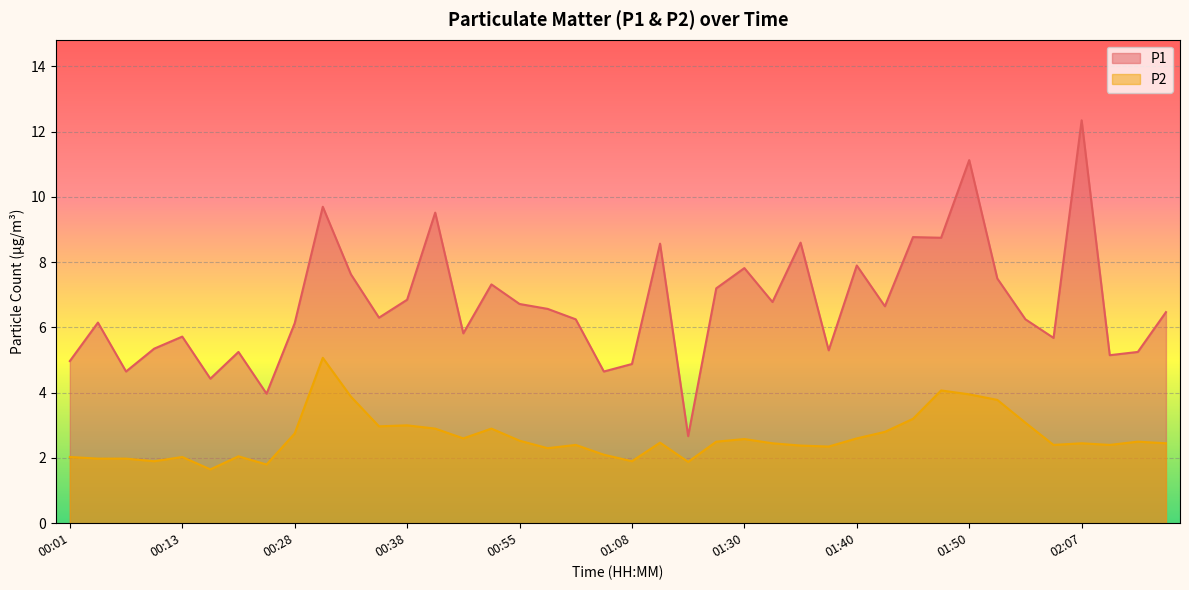

What is the difference between the maximum and minimum values in the P1 series?

9.7